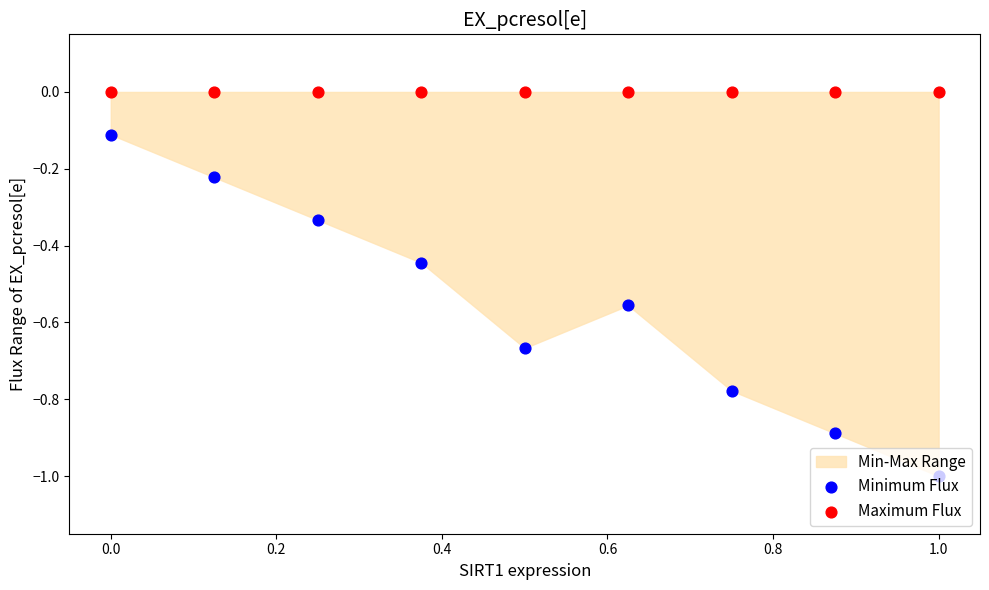

Which series reaches the maximum Y coordinate?

Maximum Flux